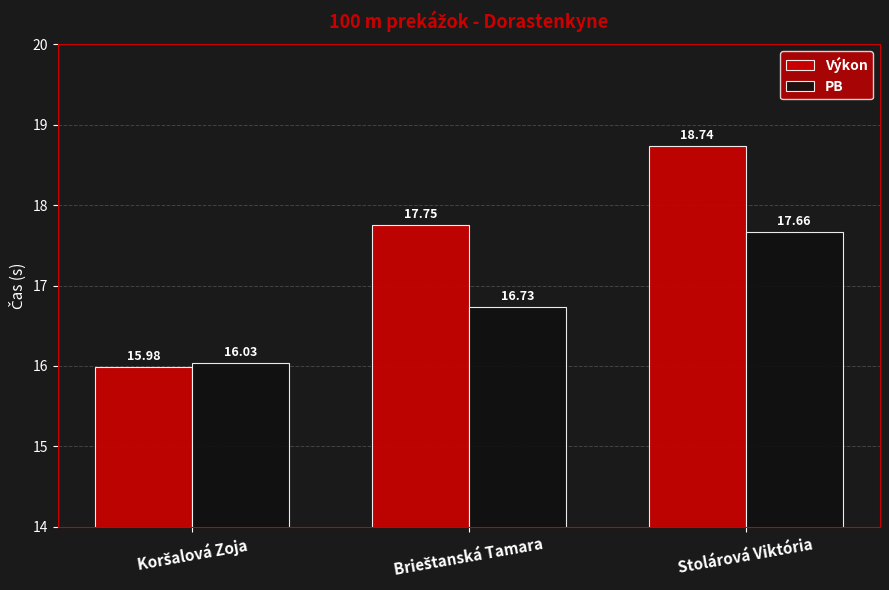

Which series has the largest total across all categories?

Výkon